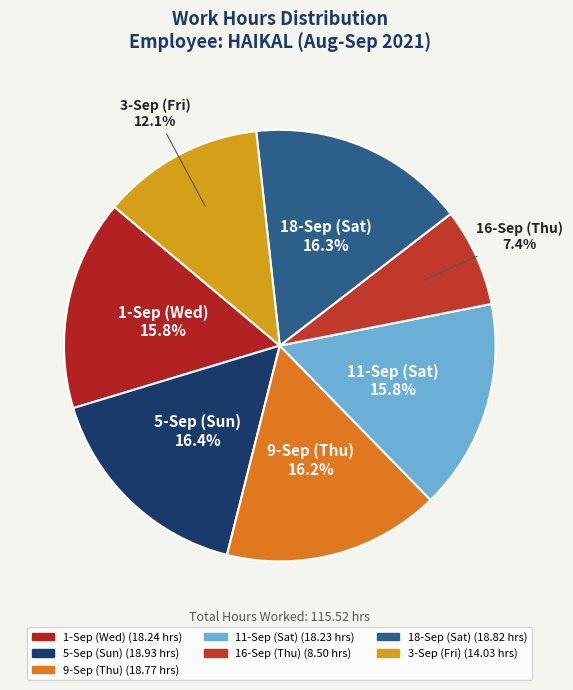

What percentage do 11-Sep (Sat) and 18-Sep (Sat) together represent?

32.1%